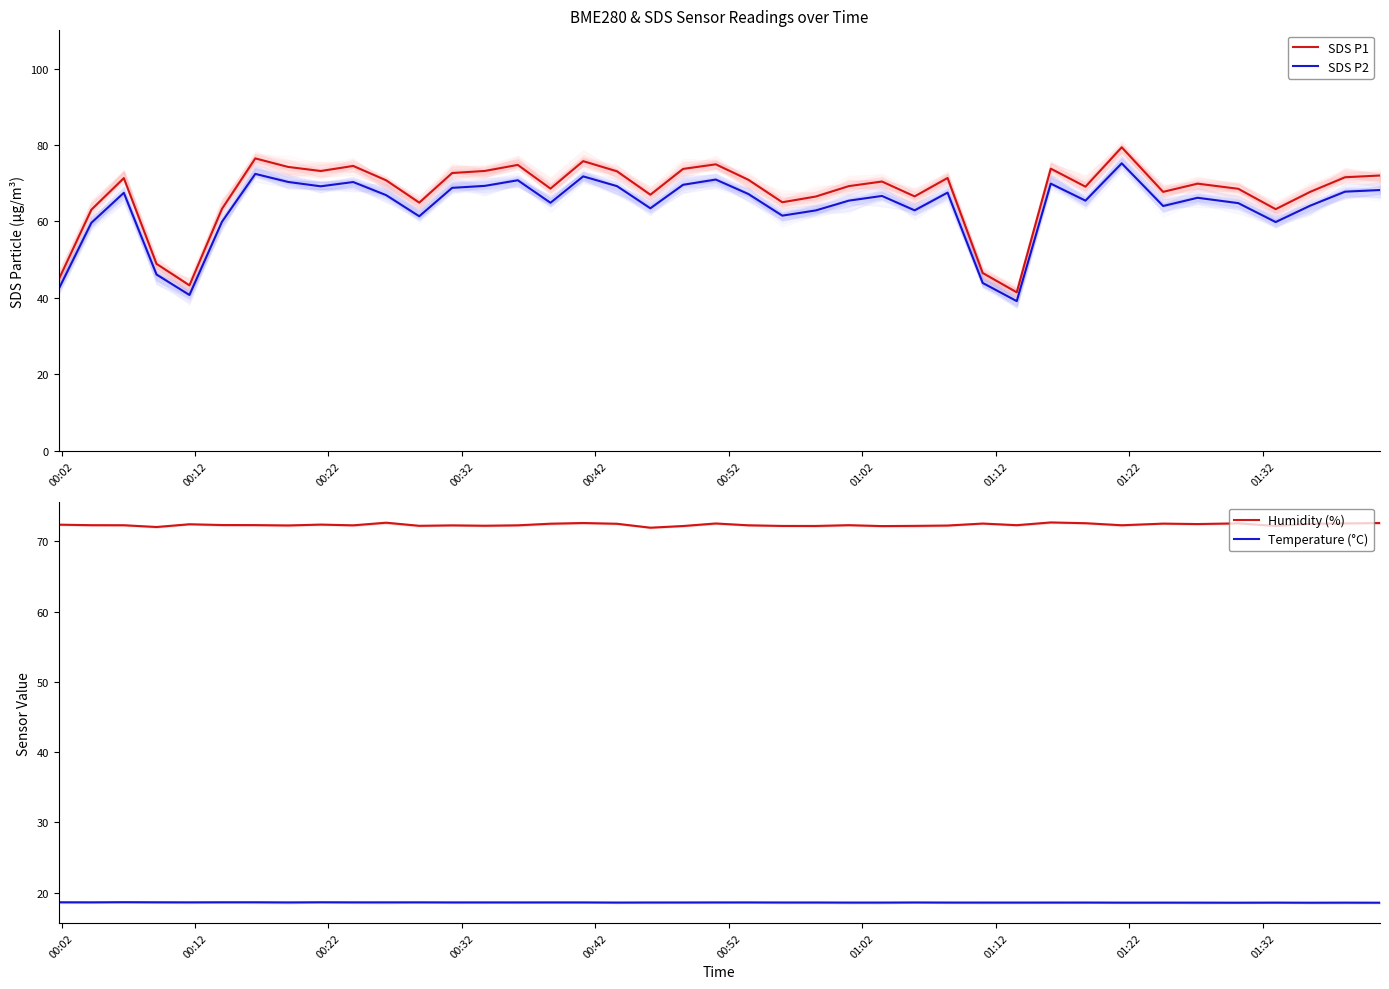

Which has a higher value, 13 or 21?

13